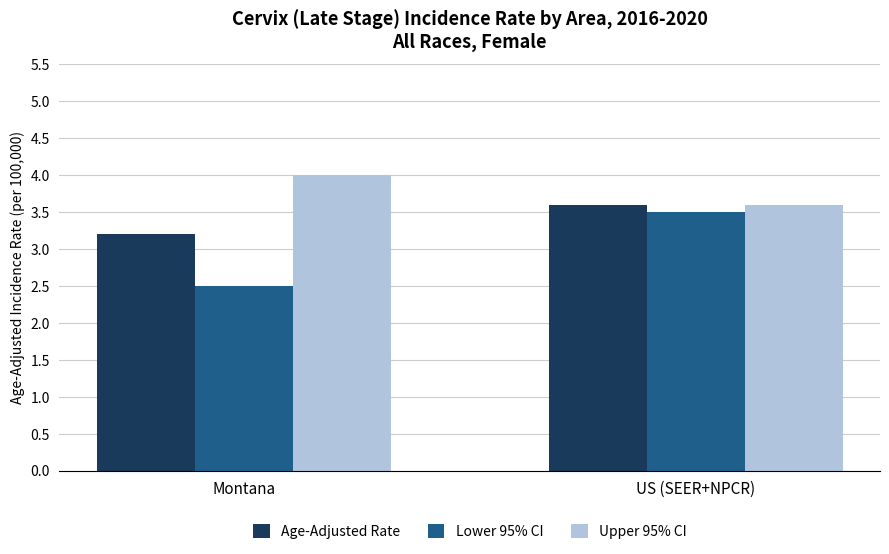

What is the highest value of the Upper 95% CI series?

4.0